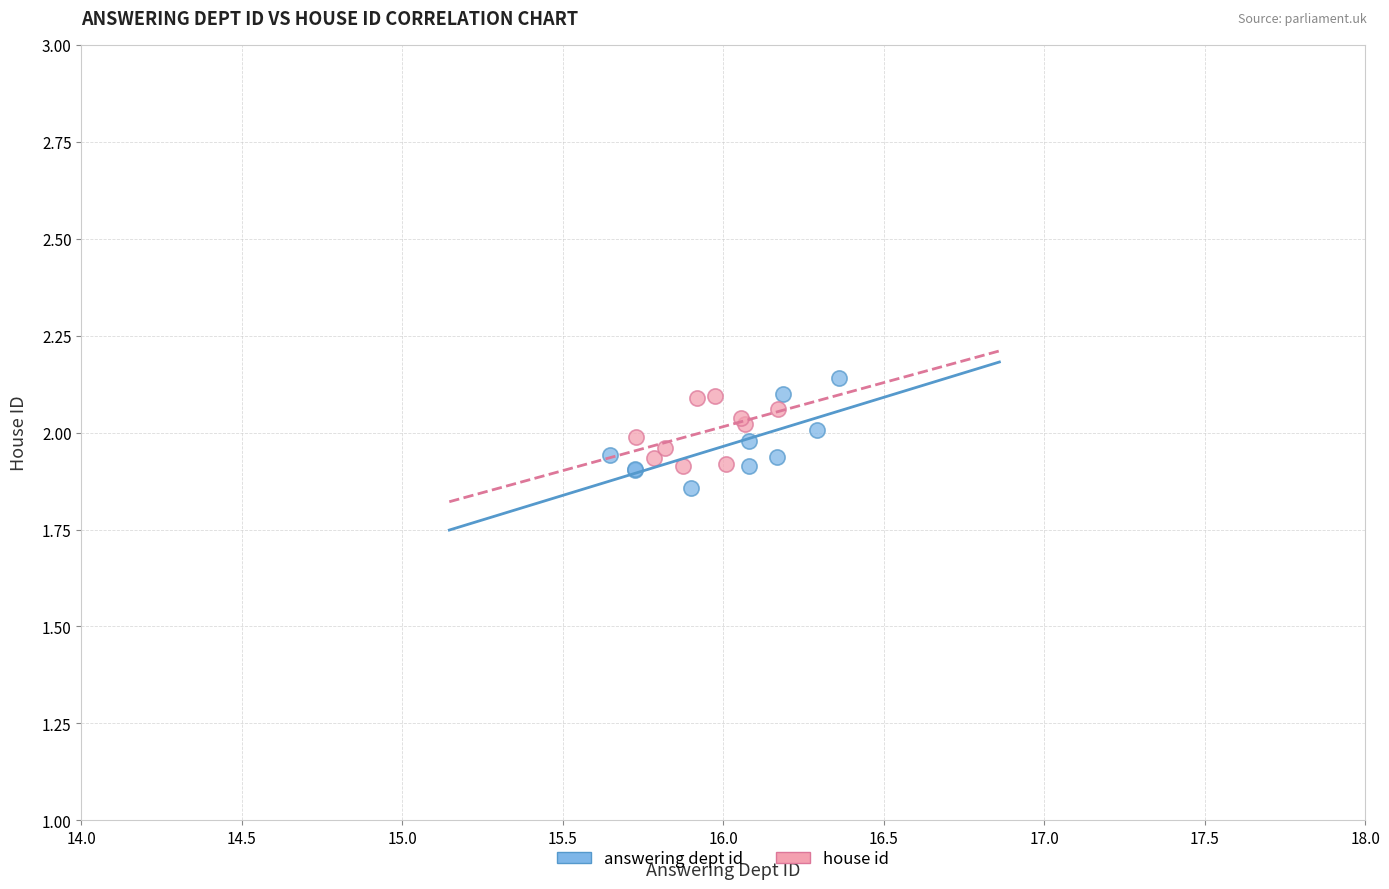

Which series has the widest spread of Y values?

answering dept id